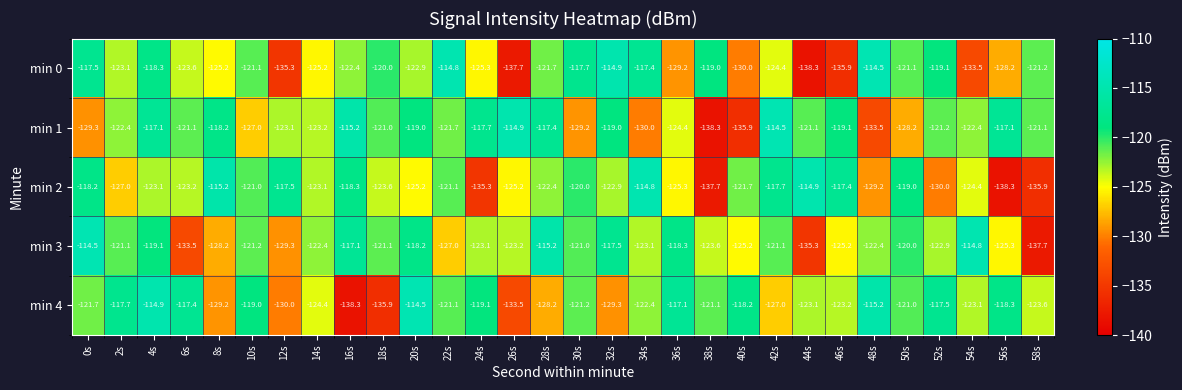

Which category has the lowest value in the min 0 series?

44s